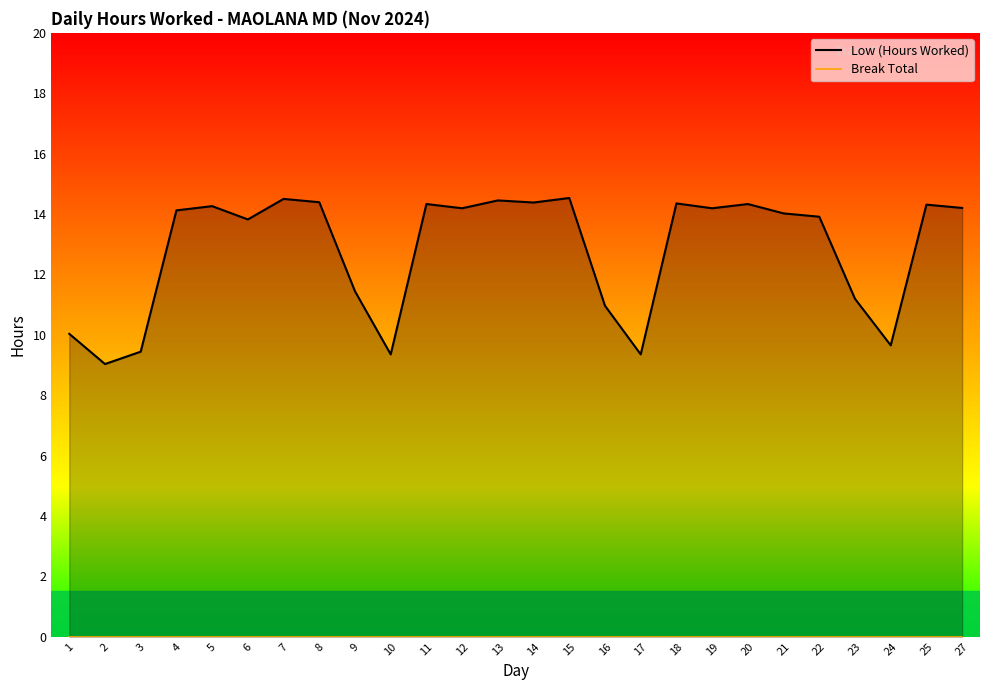

At which label does Break Total reach its peak?

1